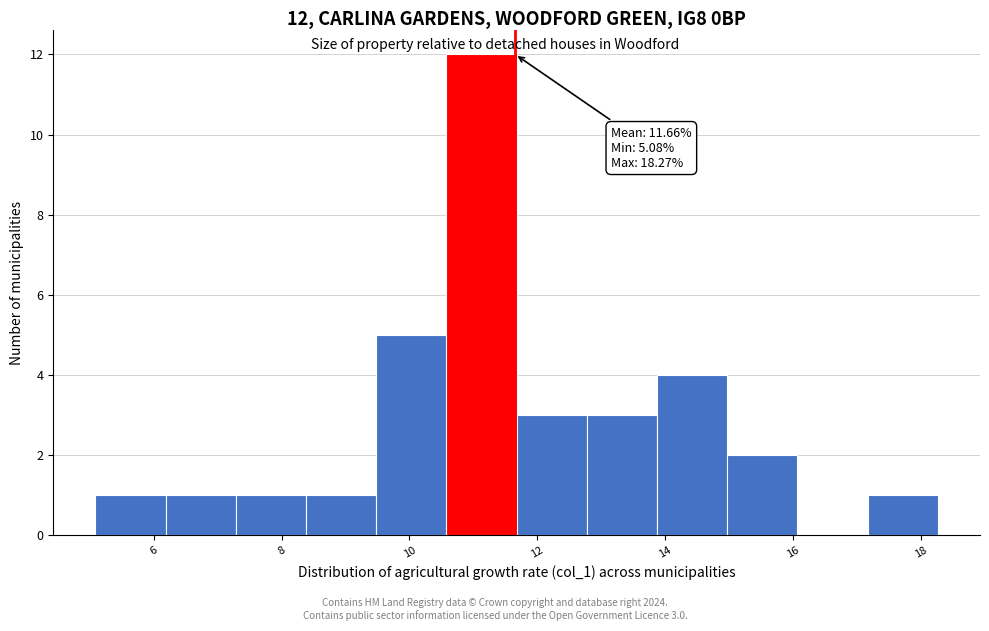

Which range on the x-axis has the tallest bar?

10.6 to 11.6